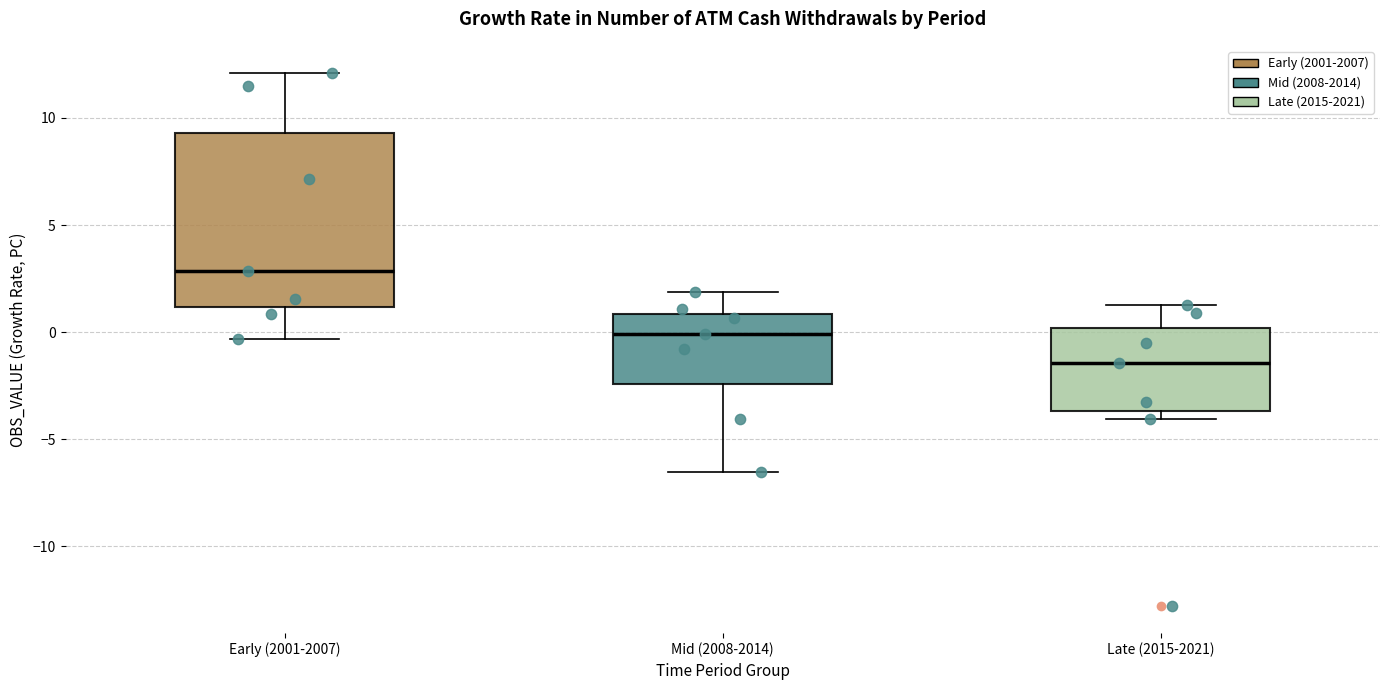

Where is the upper edge of the box for Late (2015-2021) on the y-axis? The values are not printed on the chart, so give them approximately, as read against the axis.

0.0